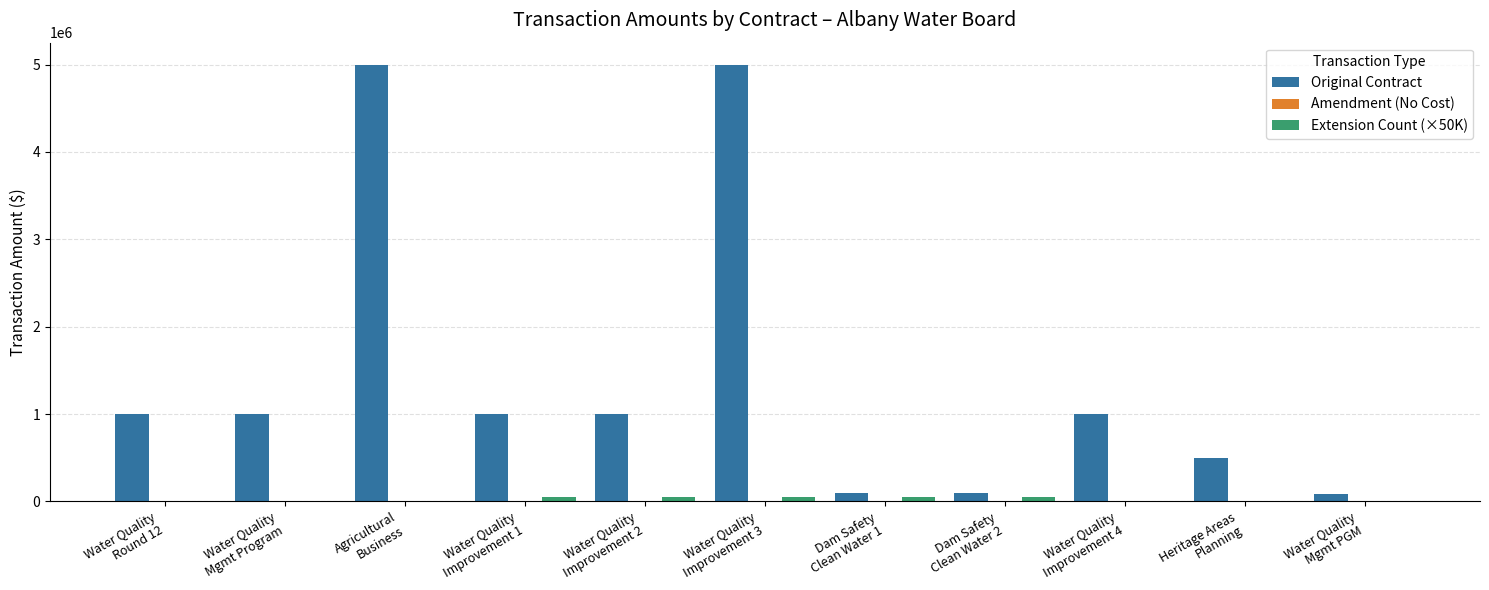

What is the greatest value displayed?

5000000